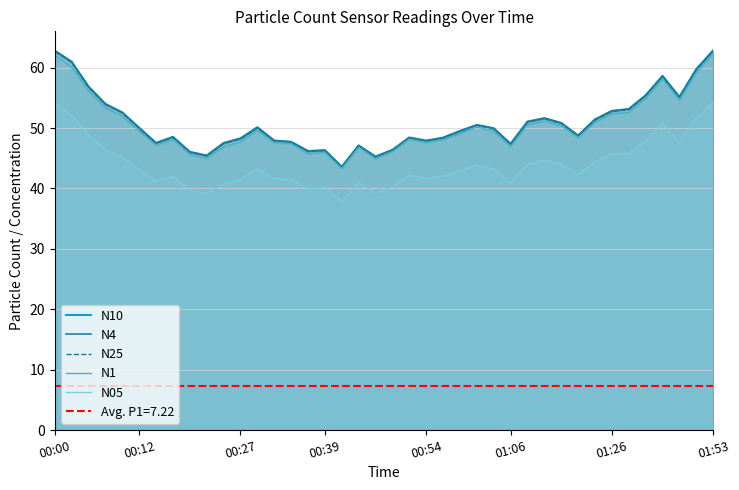

What position from the left is 10?

11